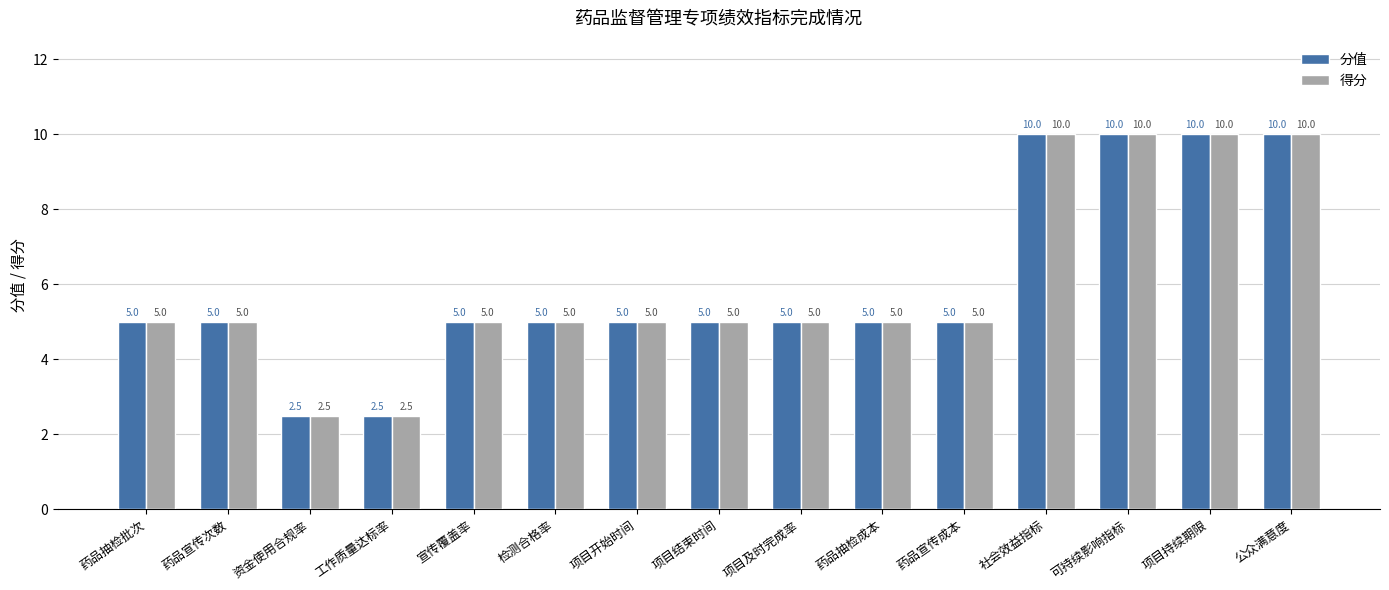

True or false: 分值 has a value of 5.0 at 药品宣传次数.

True